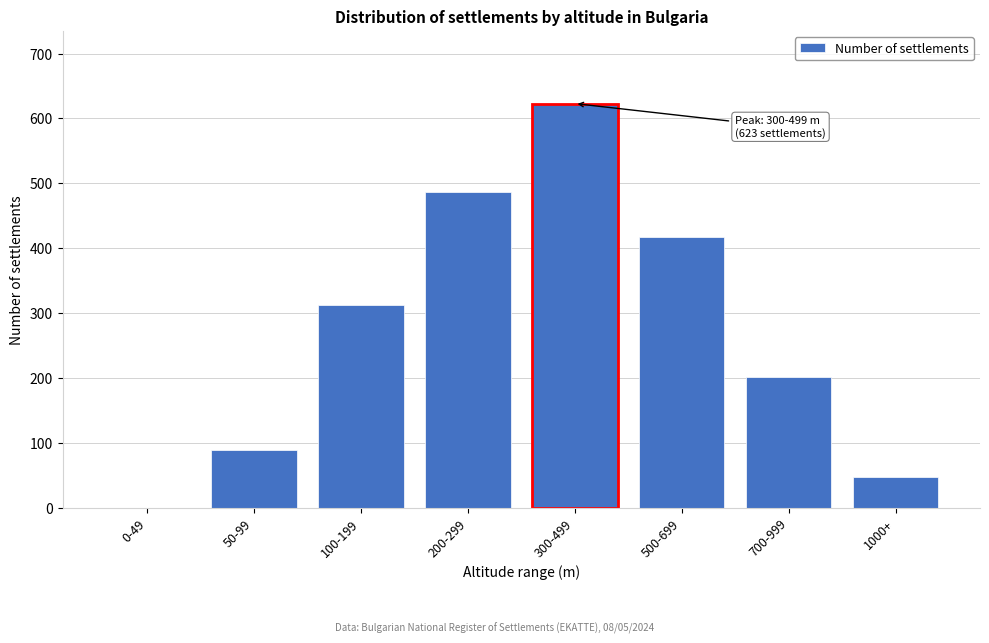

Reading left to right, list all the values displayed in this chart.

0-49=0	50-99=89	100-199=312	200-299=487	300-499=623	500-699=418	700-999=201	1000+=47